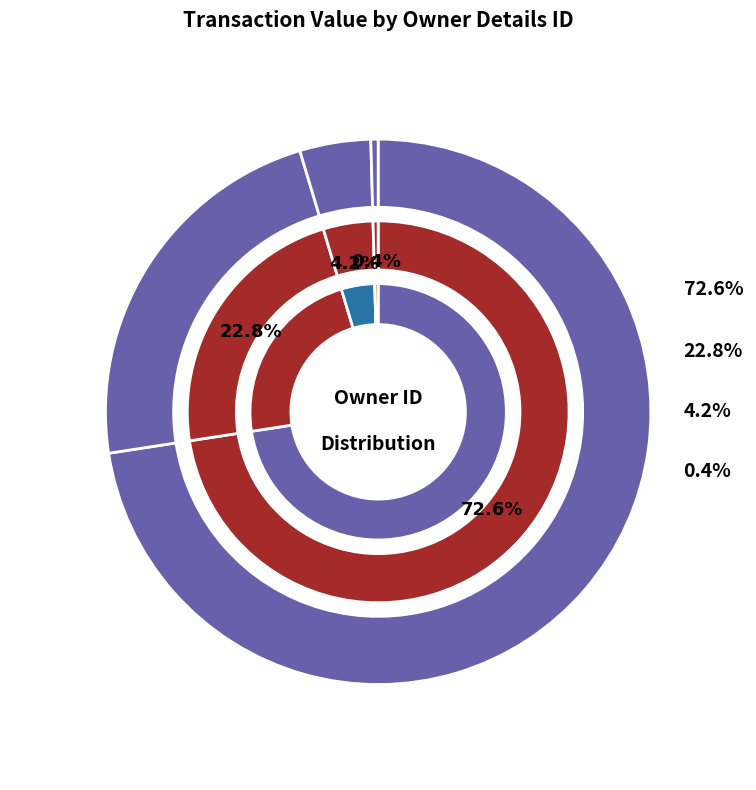

What percentage do 2 and 12 together represent?

6.9%